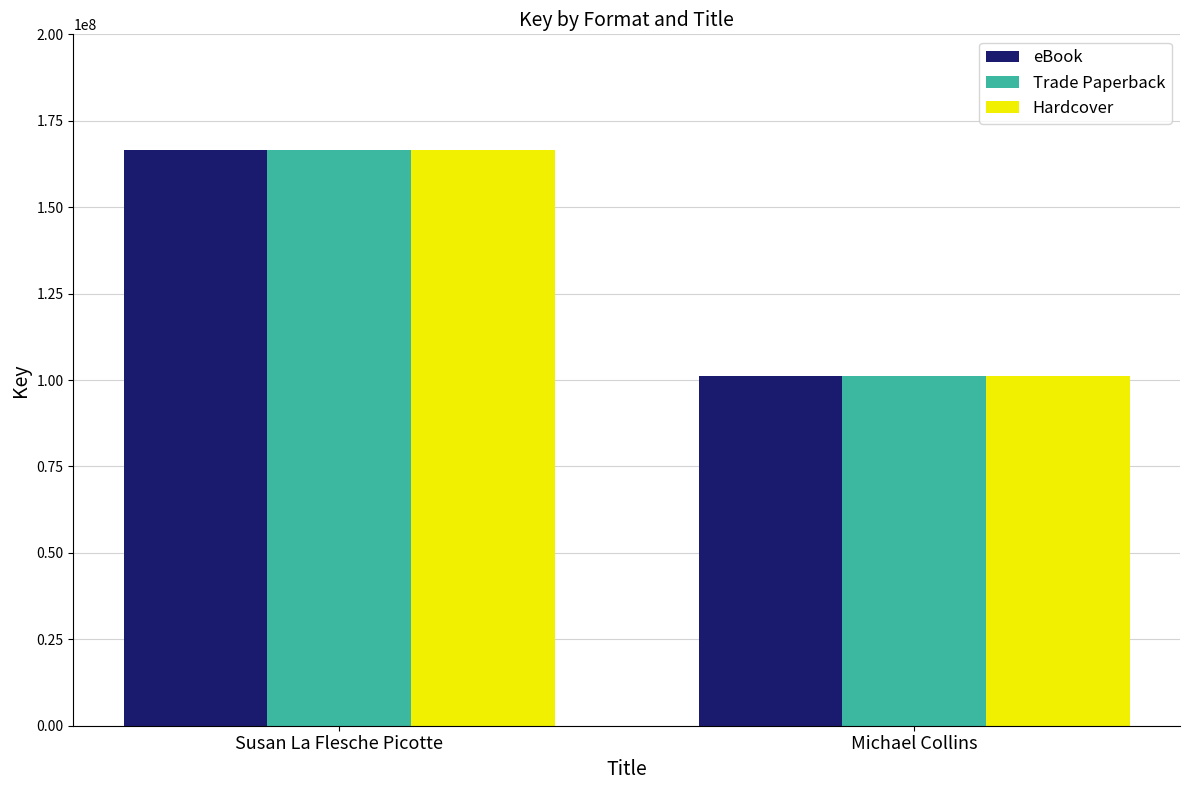

What value does the eBook series have at Michael Collins, to the nearest 50?

101050450